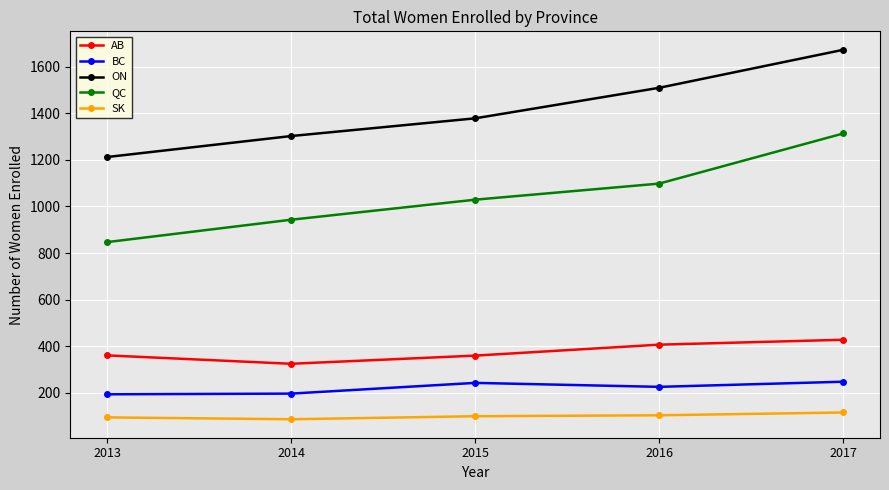

At 2014, list the series in order from largest to smallest.

ON, QC, AB, BC, SK